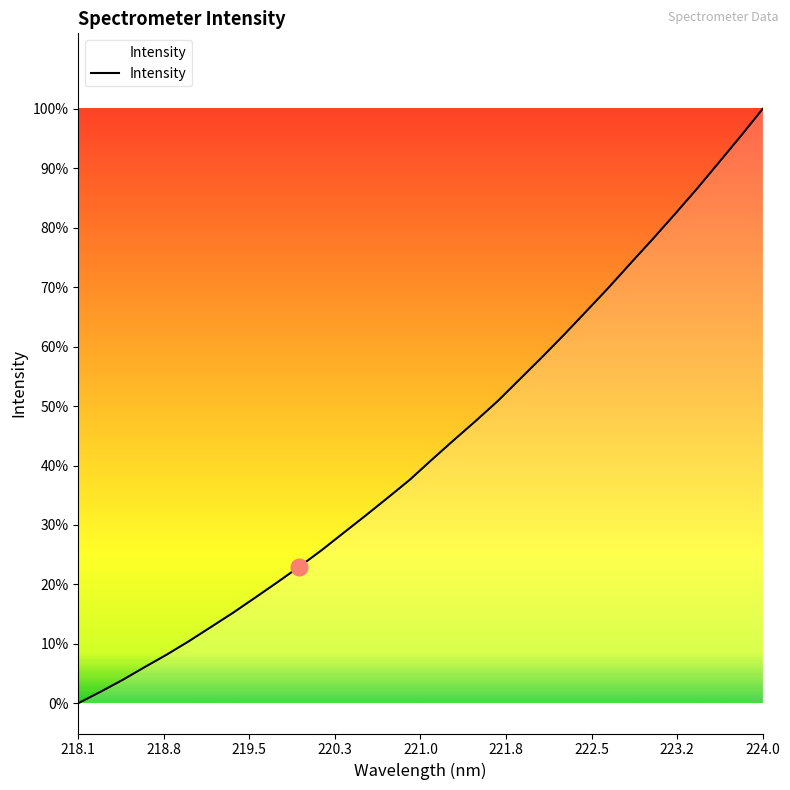

Does the chart display data point markers on the line(s)?

No